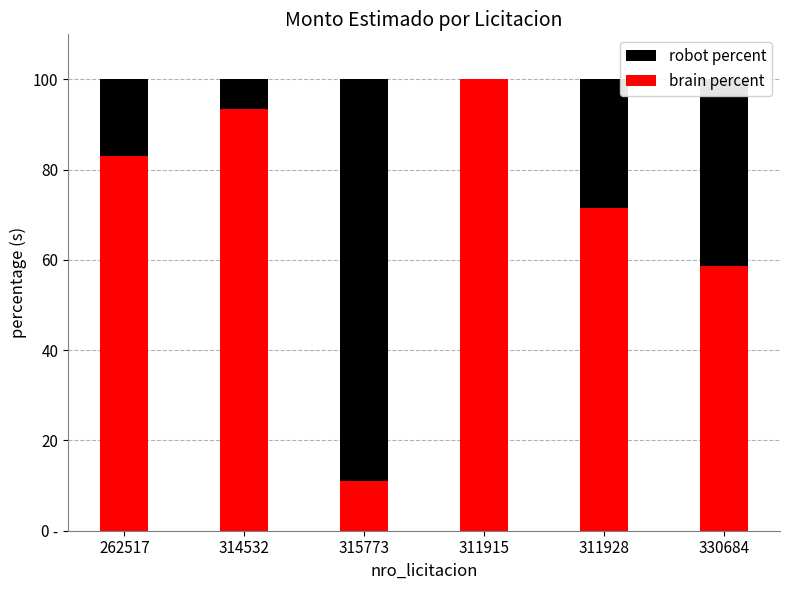

What are all the series names shown in the legend?

robot percent, brain percent